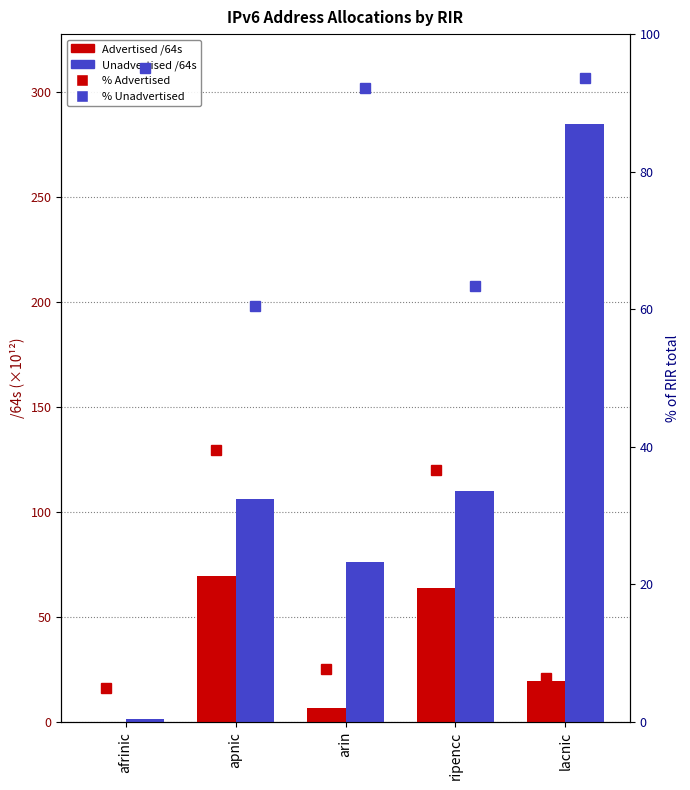

At which label does Advertised /64s first exceed 19?

apnic